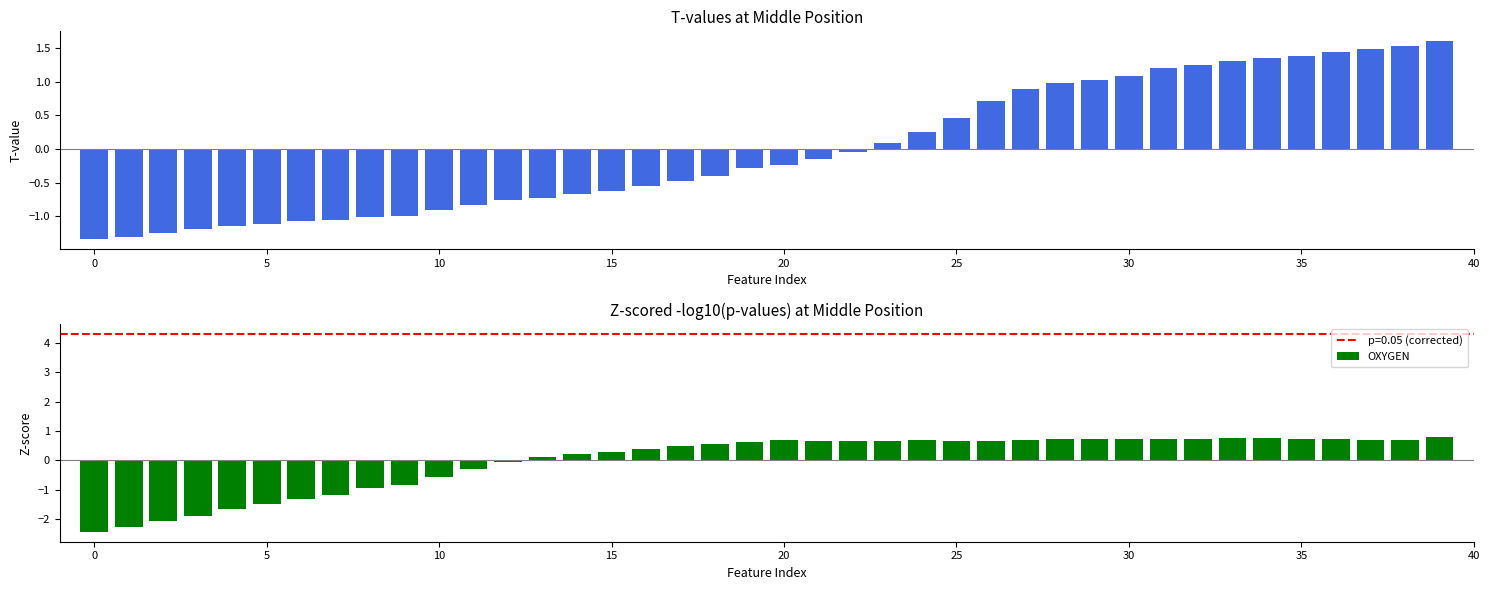

Where is T(CTD) nearest to the value 0?

22